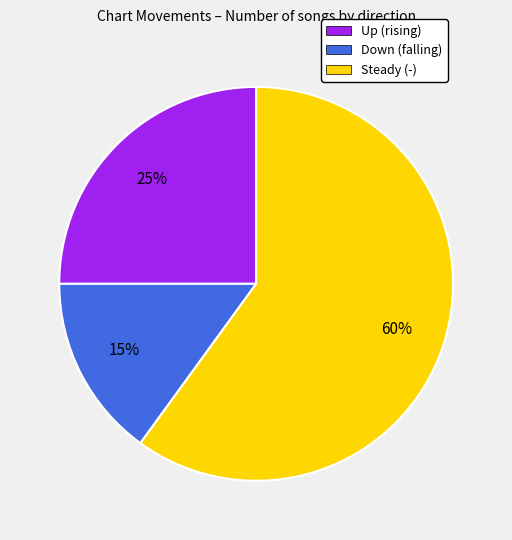

Count the number of slices in the pie.

3